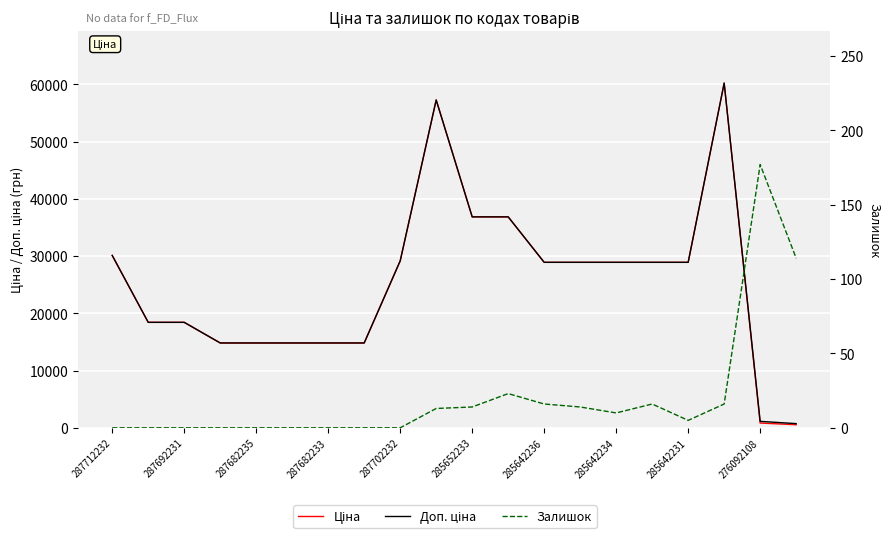

True or false: Ціна and Залишок cross at least once.

False